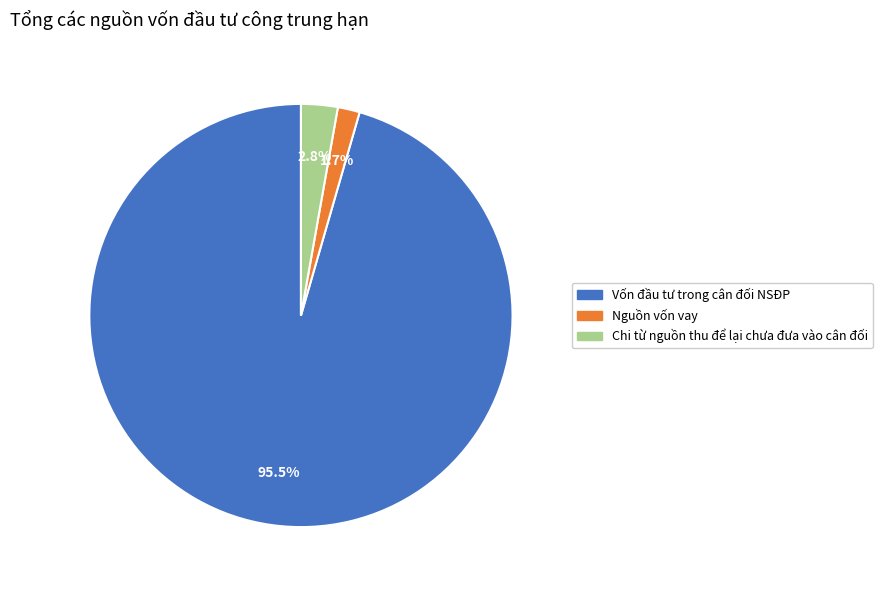

What is the smallest slice in the pie chart?

Nguồn vốn vay